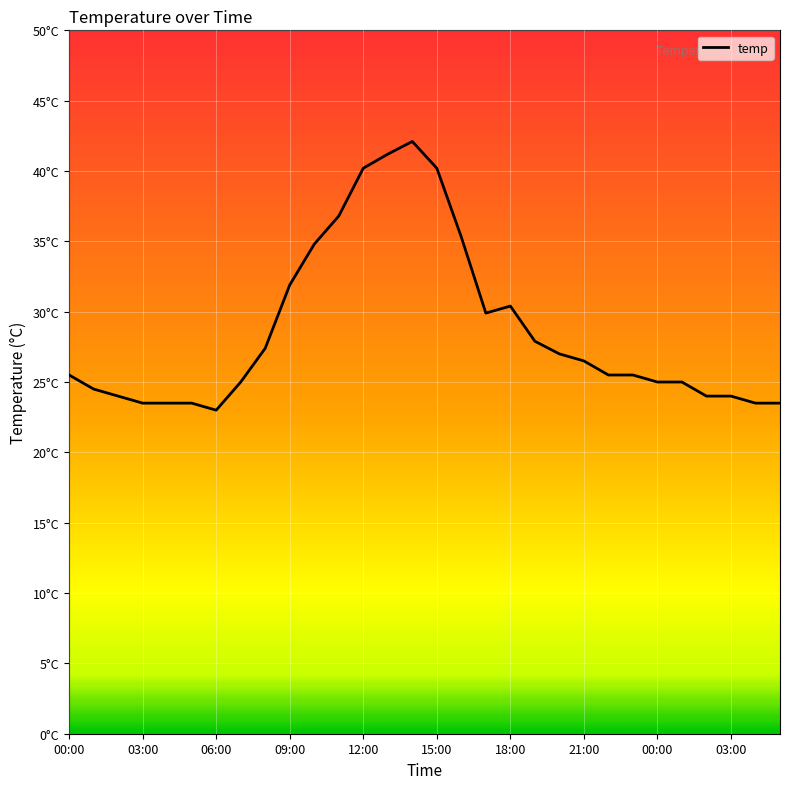

Does the chart display data point markers on the line(s)?

No